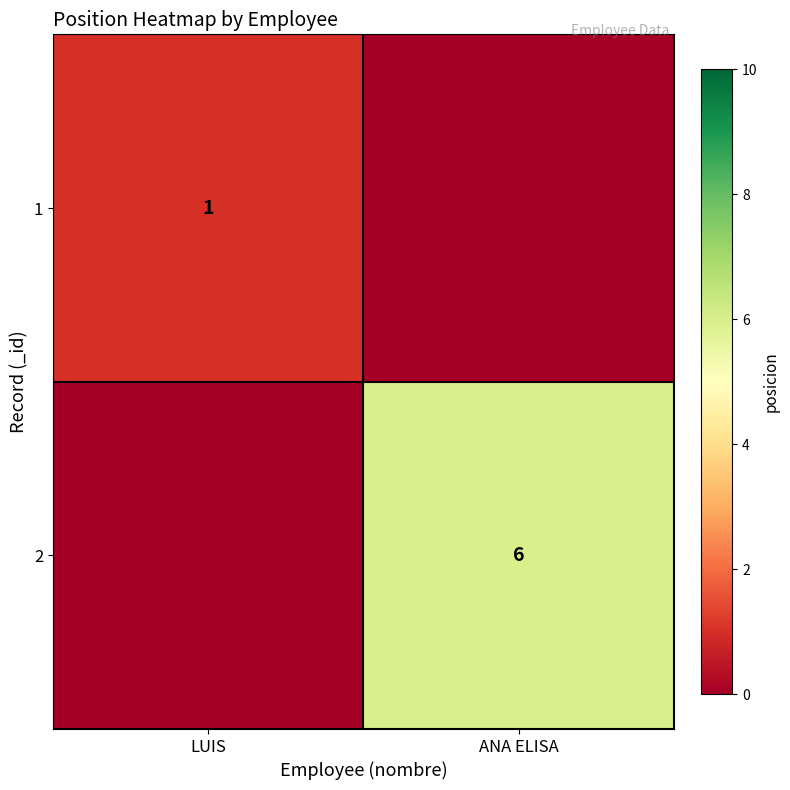

True or false: 1 has a value of 1 at LUIS.

True